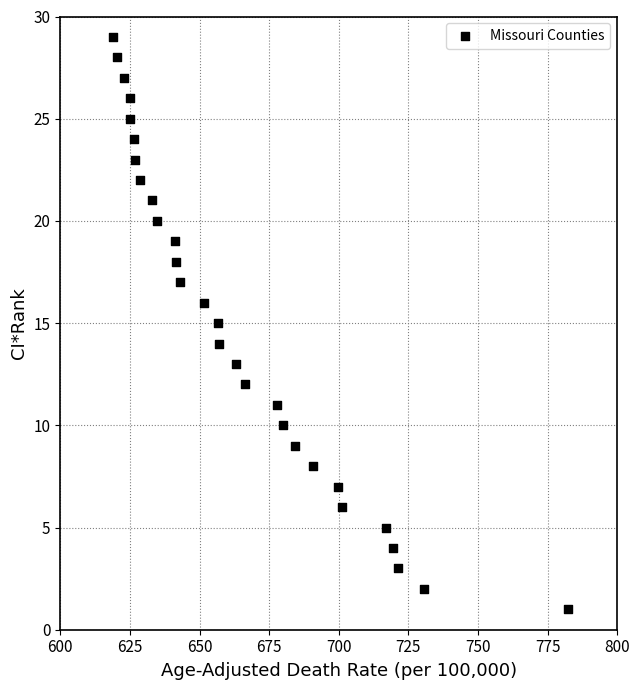

What is the range of Y values (max minus min)?

28